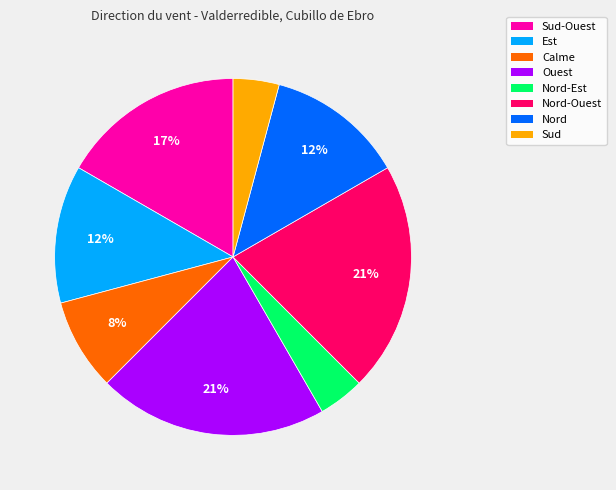

How many segments does this pie chart have?

8